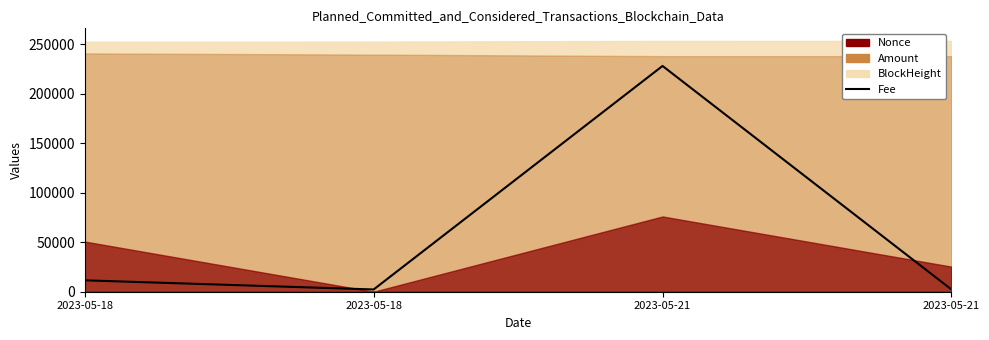

Which has a higher value, 2023-05-21 or 2023-05-18?

2023-05-21